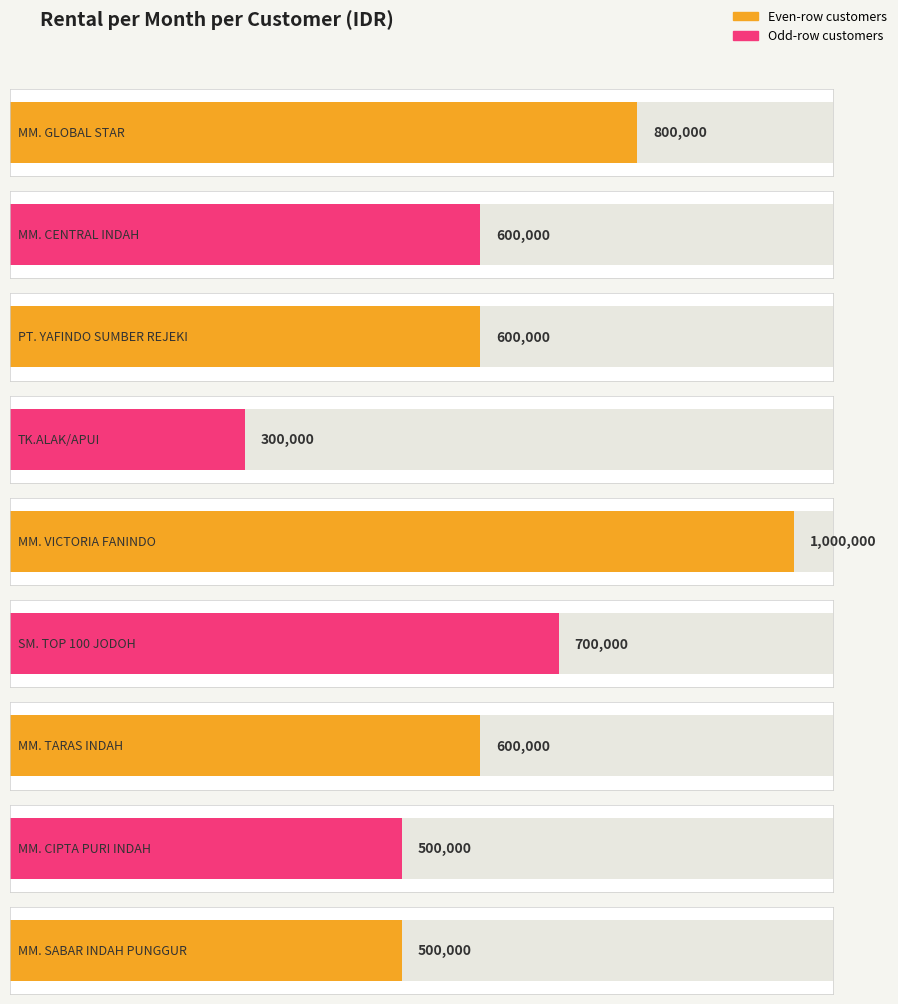

Rank the categories by value from lowest to highest.

TK.ALAK/APUI, MM. CIPTA PURI INDAH, MM. SABAR INDAH PUNGGUR, MM. CENTRAL INDAH, PT. YAFINDO SUMBER REJEKI, MM. TARAS INDAH, SM. TOP 100 JODOH, MM. GLOBAL STAR, MM. VICTORIA FANINDO